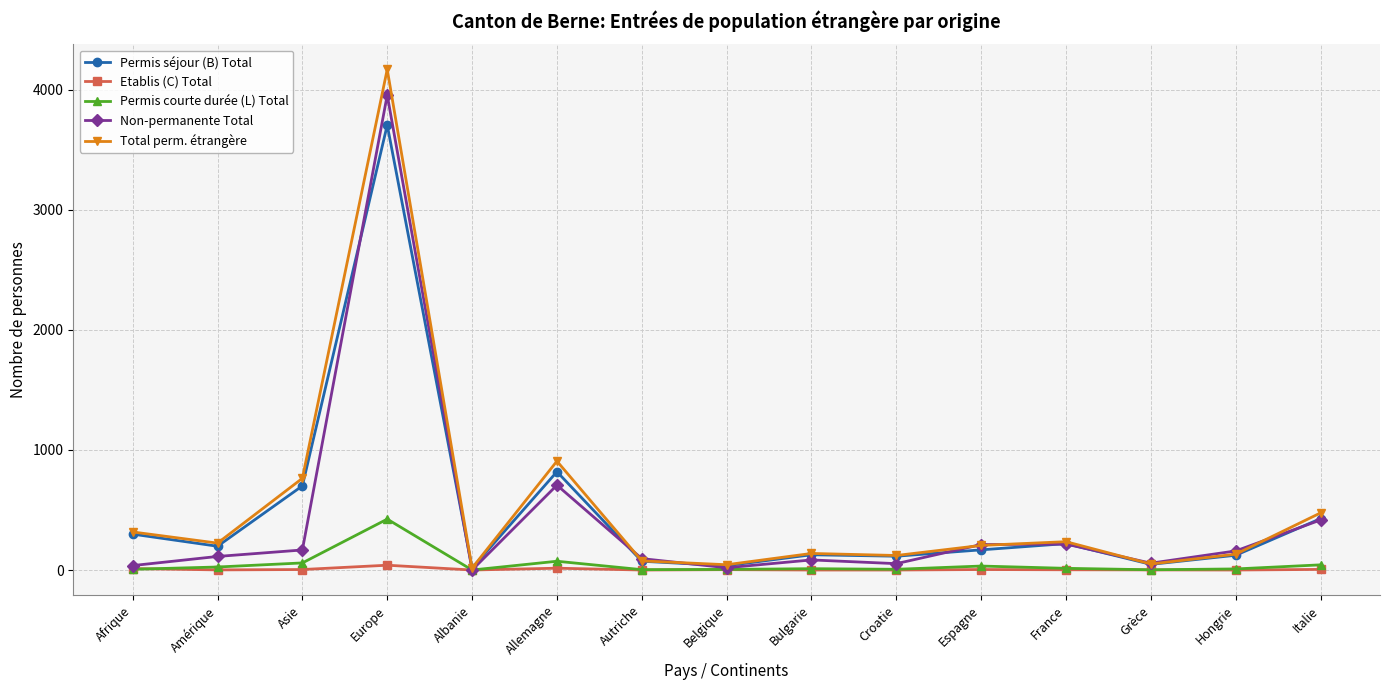

How many times do Non-permanente Total and Total perm. étrangère cross each other?

6